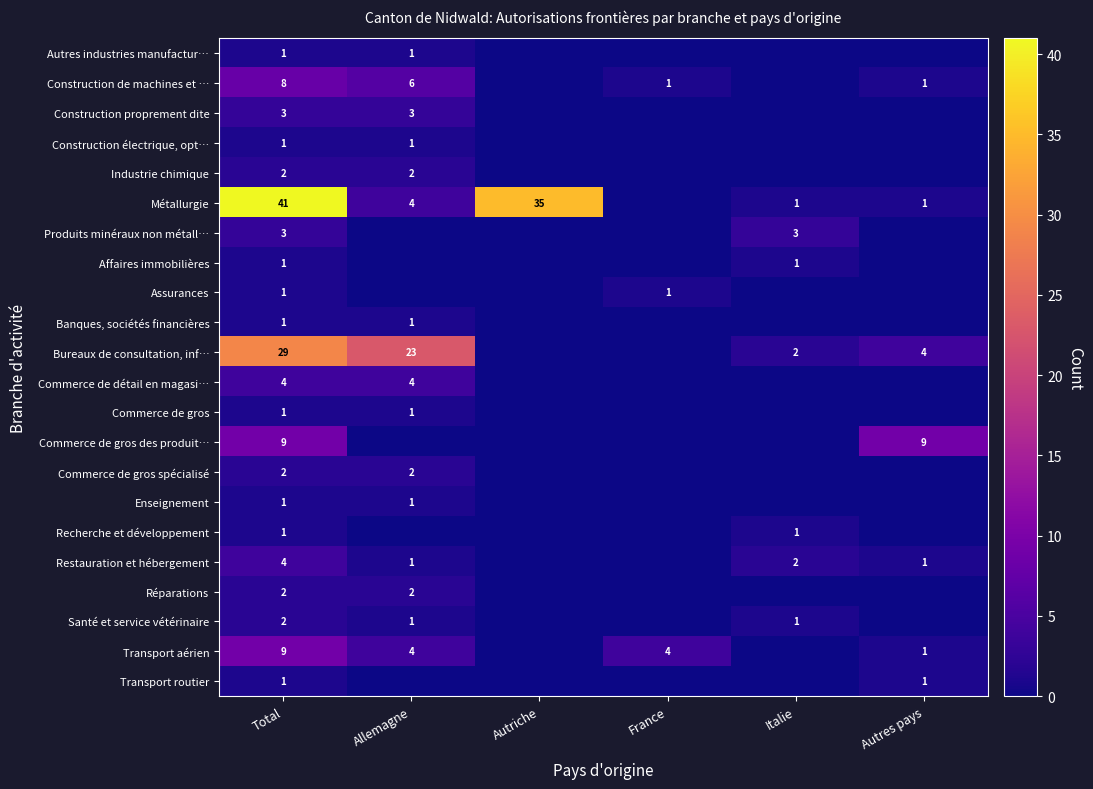

What is the greatest value displayed?

41